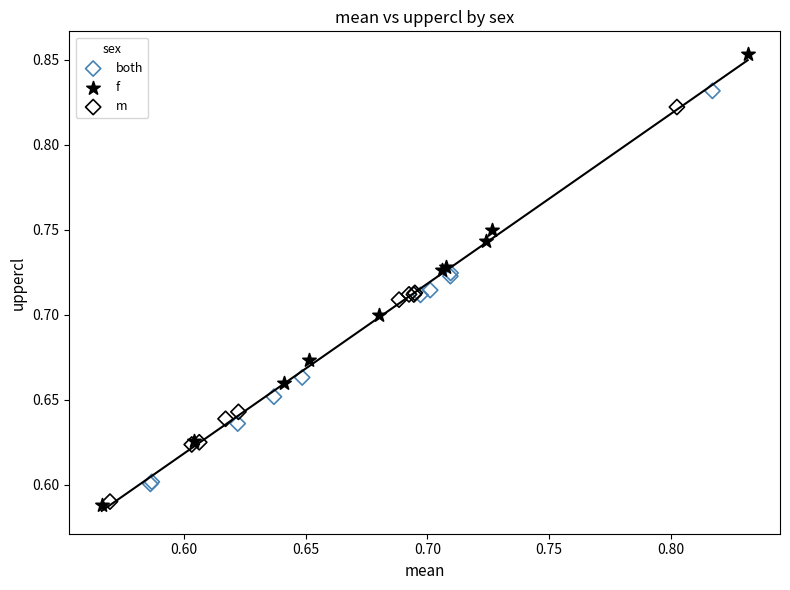

Which series has the largest Y range (max minus min)?

f